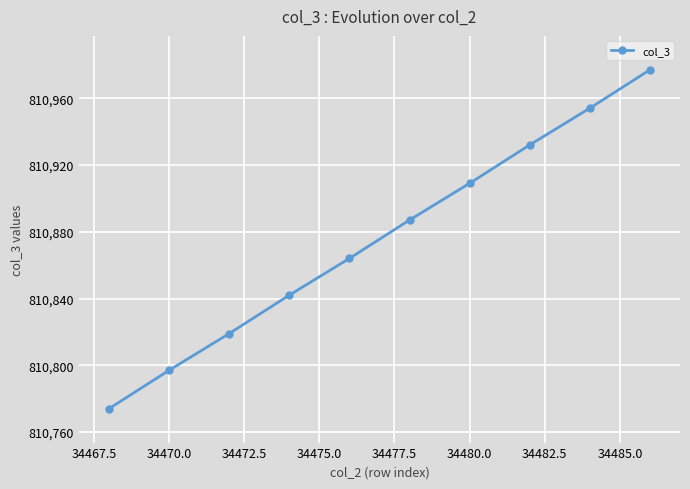

What is the greatest value displayed?

810977